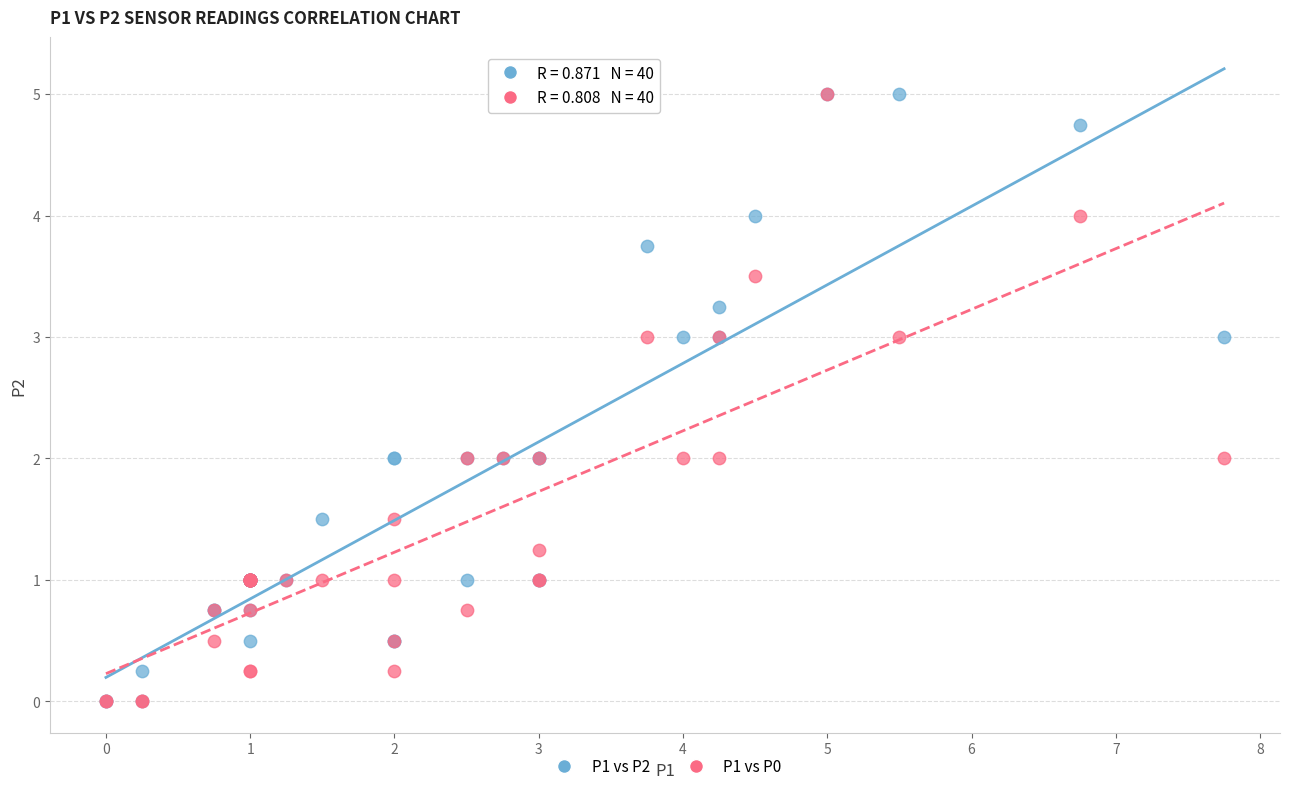

What are all the series names shown in the legend?

P1 vs P2, P1 vs P0